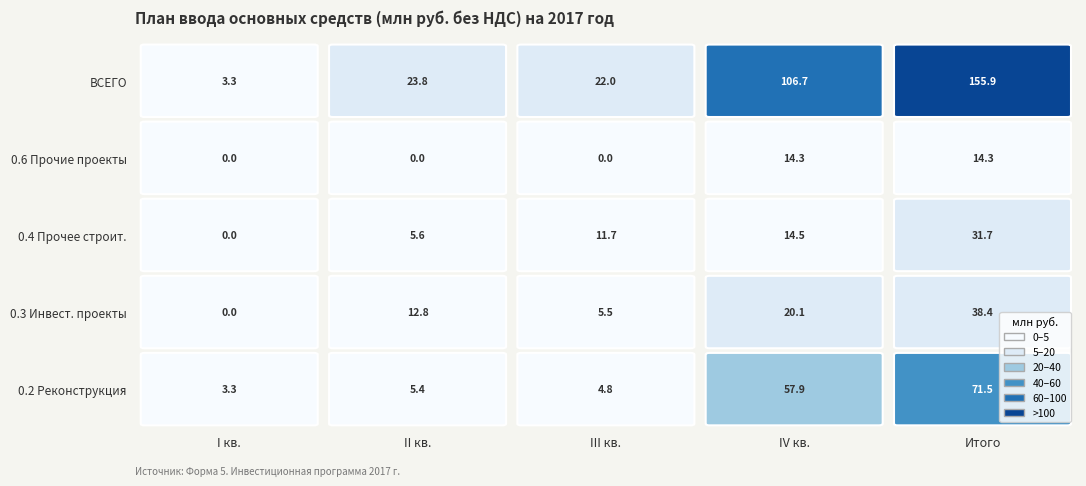

At which category is the sum across all series the highest?

Итого